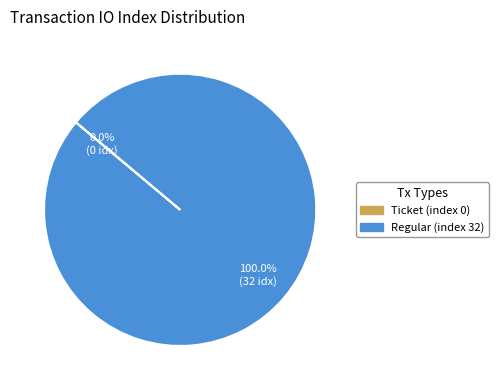

Which slice is the largest?

Regular (index 32)